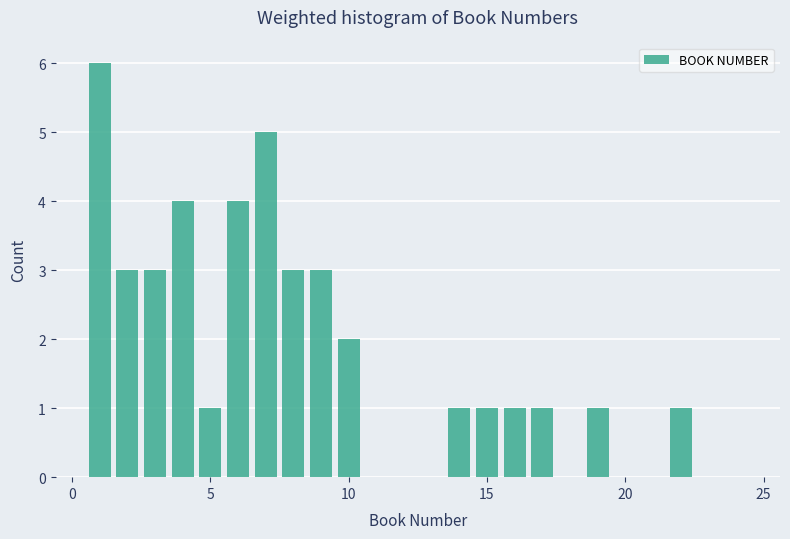

Around what value on the x-axis is the tallest bar? Give the approximate position of its centre, as read against the axis.

1.0